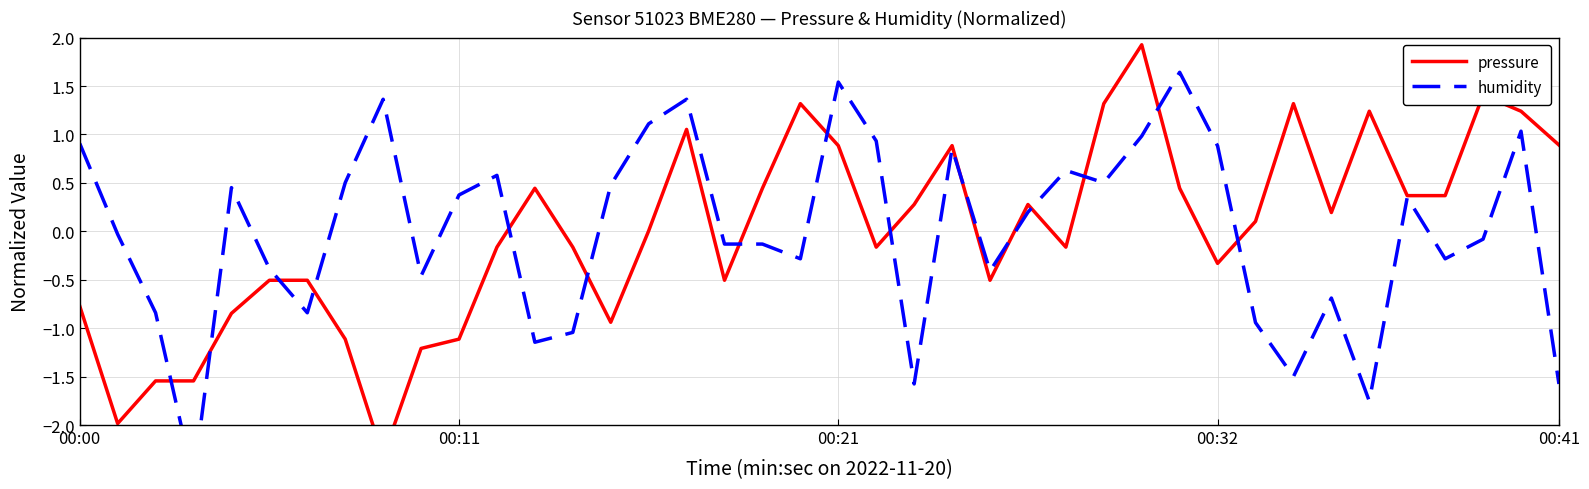

At how many categories does at least one series exceed 1?

12